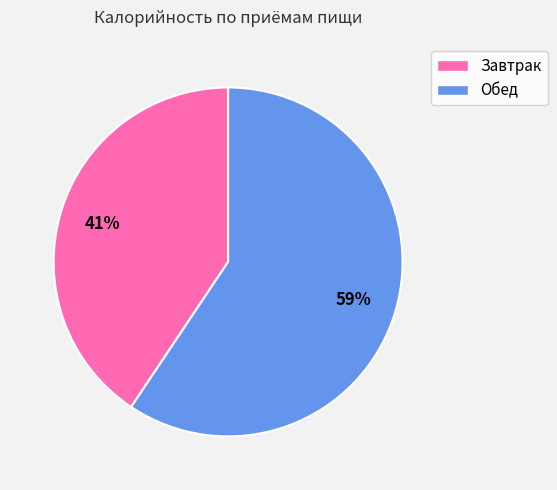

Which has a higher value, Обед or Завтрак?

Обед